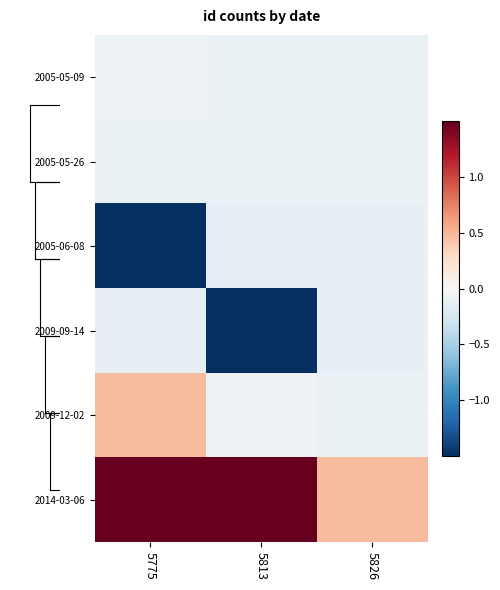

Between 5826 and 5813, which is larger?

5826